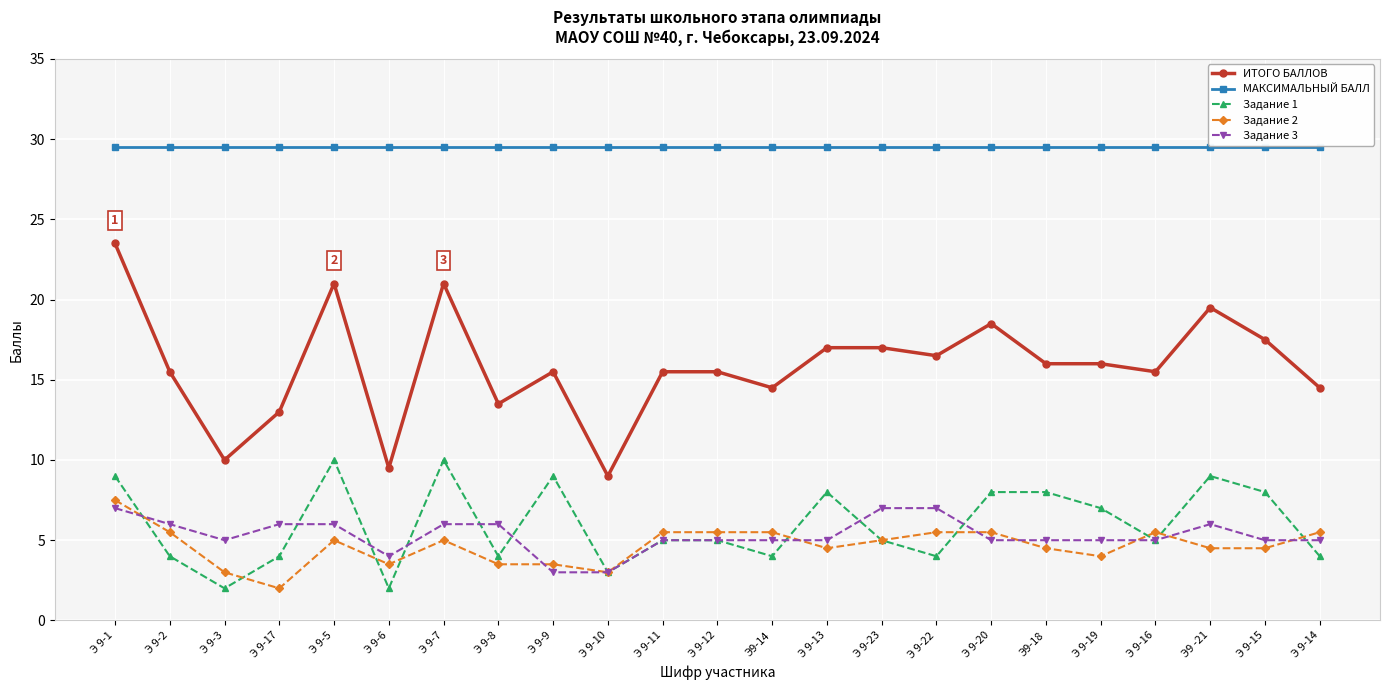

At which category does ИТОГО БАЛЛОВ reach its first local valley?

Э 9-3